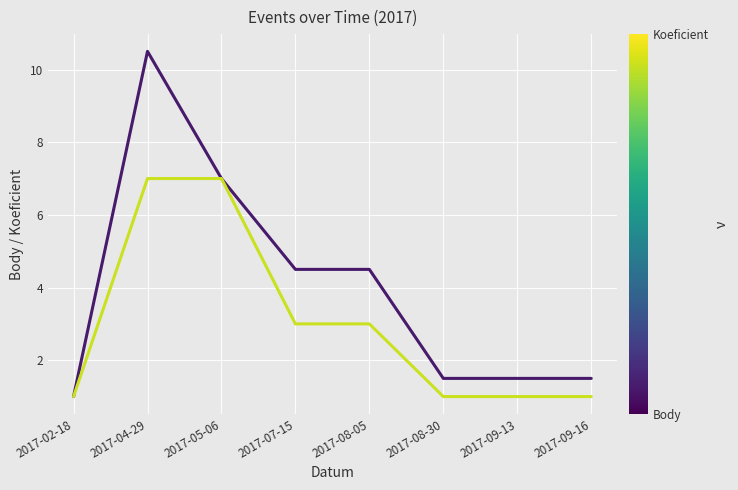

How many lines are shown in the chart?

2